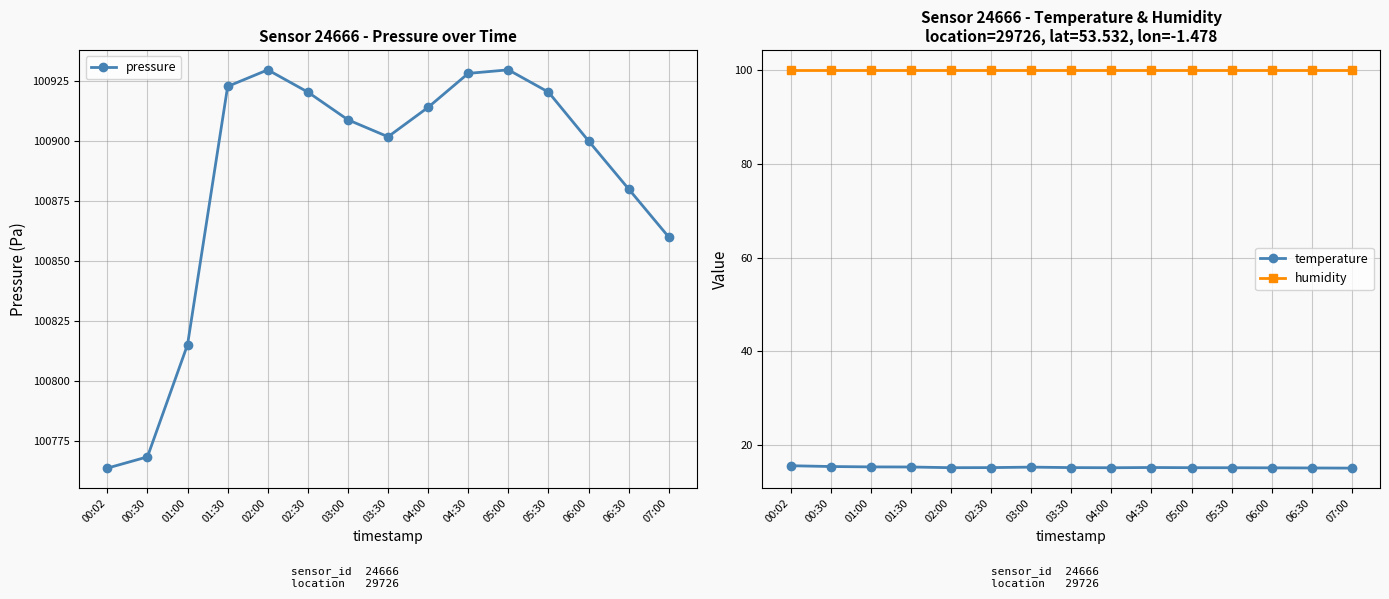

What is the value of the temperature point at the 1st from the left?

15.6